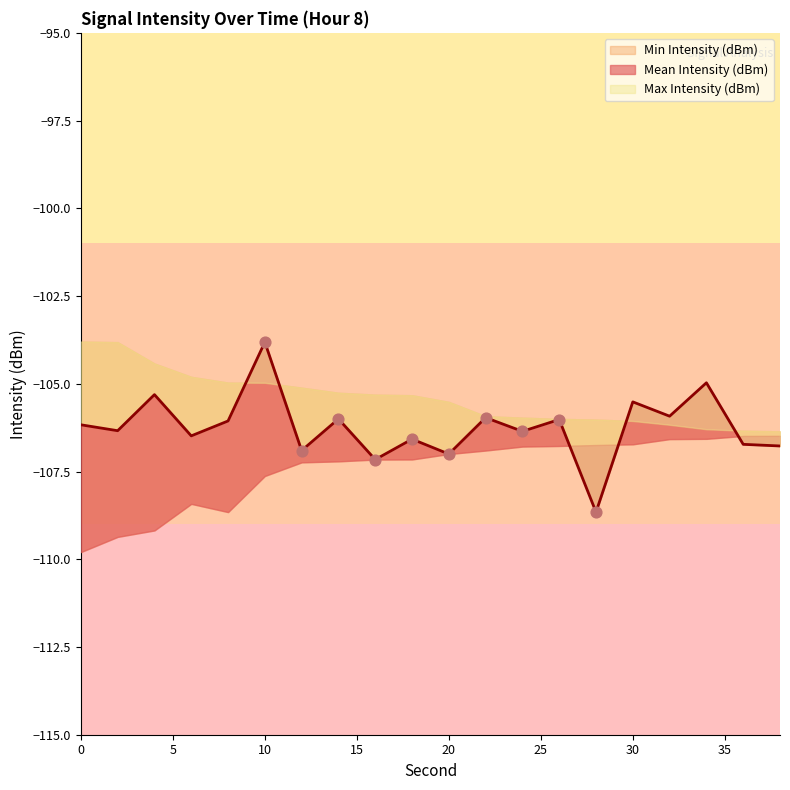

Which series has the largest total across all categories?

Max Intensity (dBm)